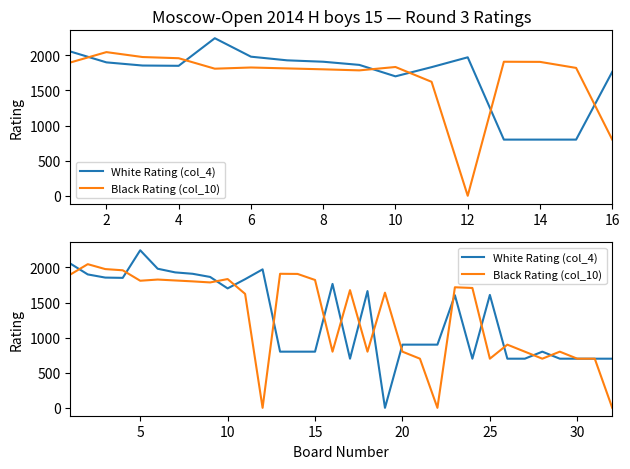

What value does the Black Rating (col_10) series have at 10, to the nearest 10?

1830